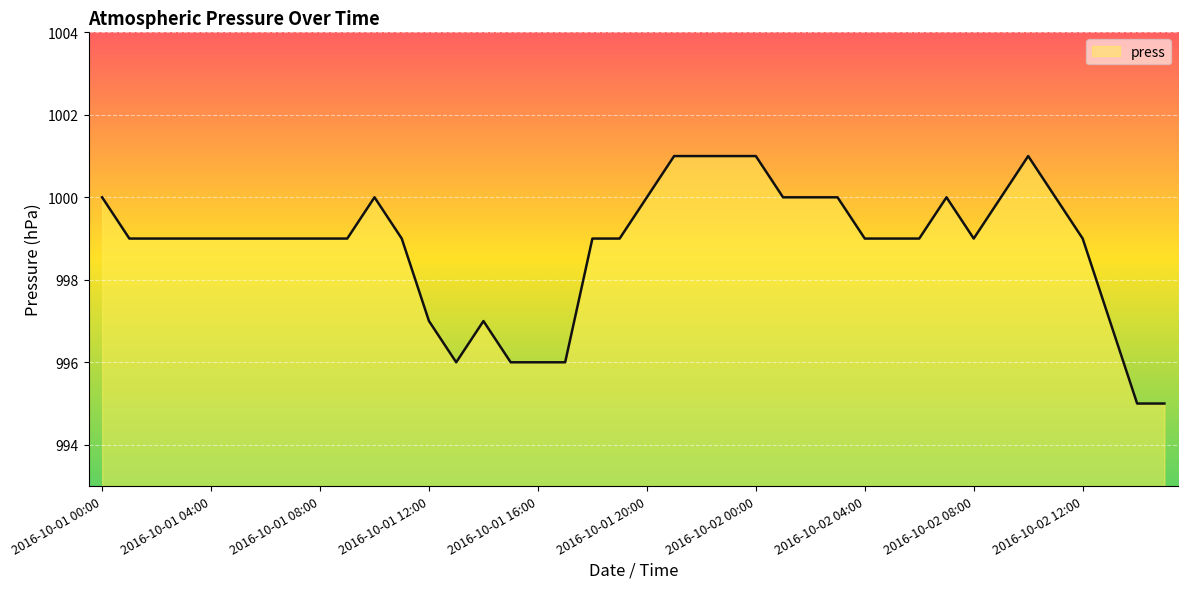

What is the smallest value displayed?

995